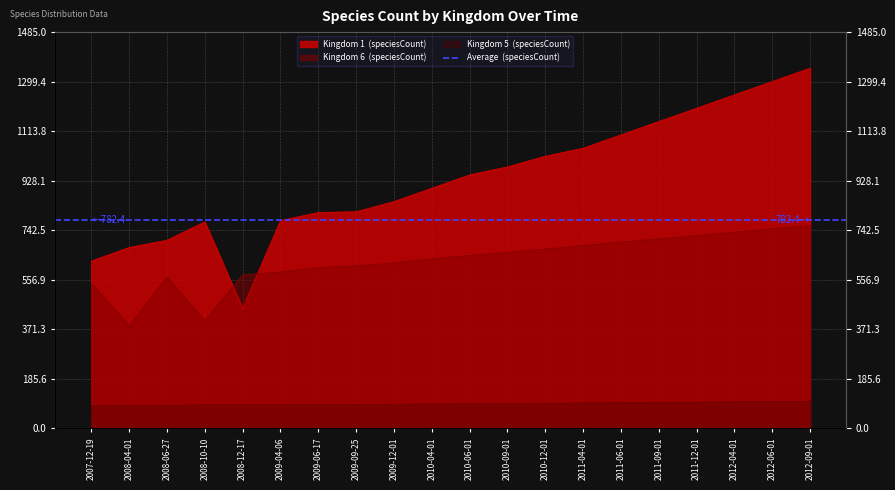

What is the label of the 10th point from the right?

2010-06-01